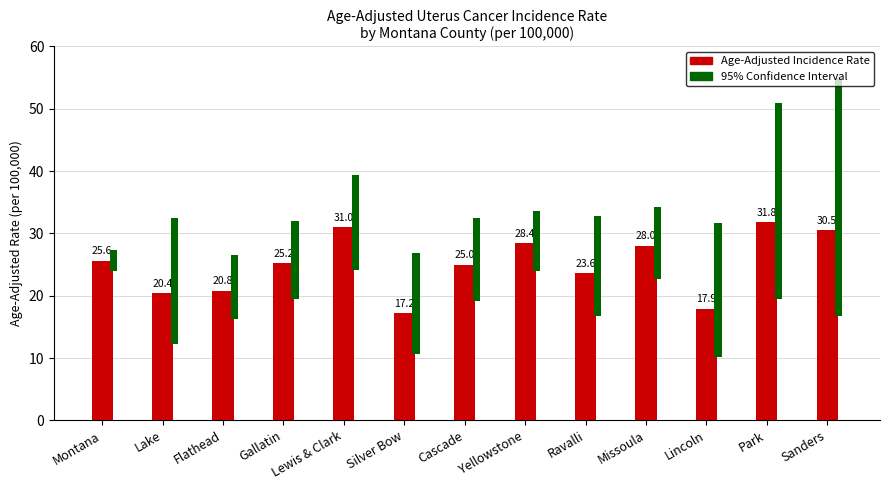

What is the average value?

25.0